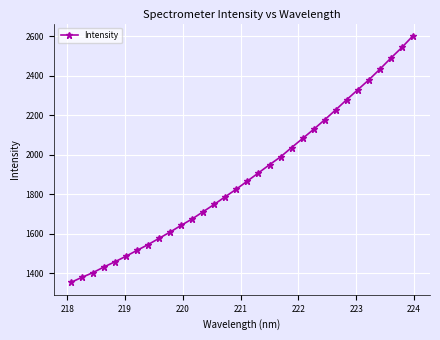

What is the minimum value shown in the chart?

1354.0